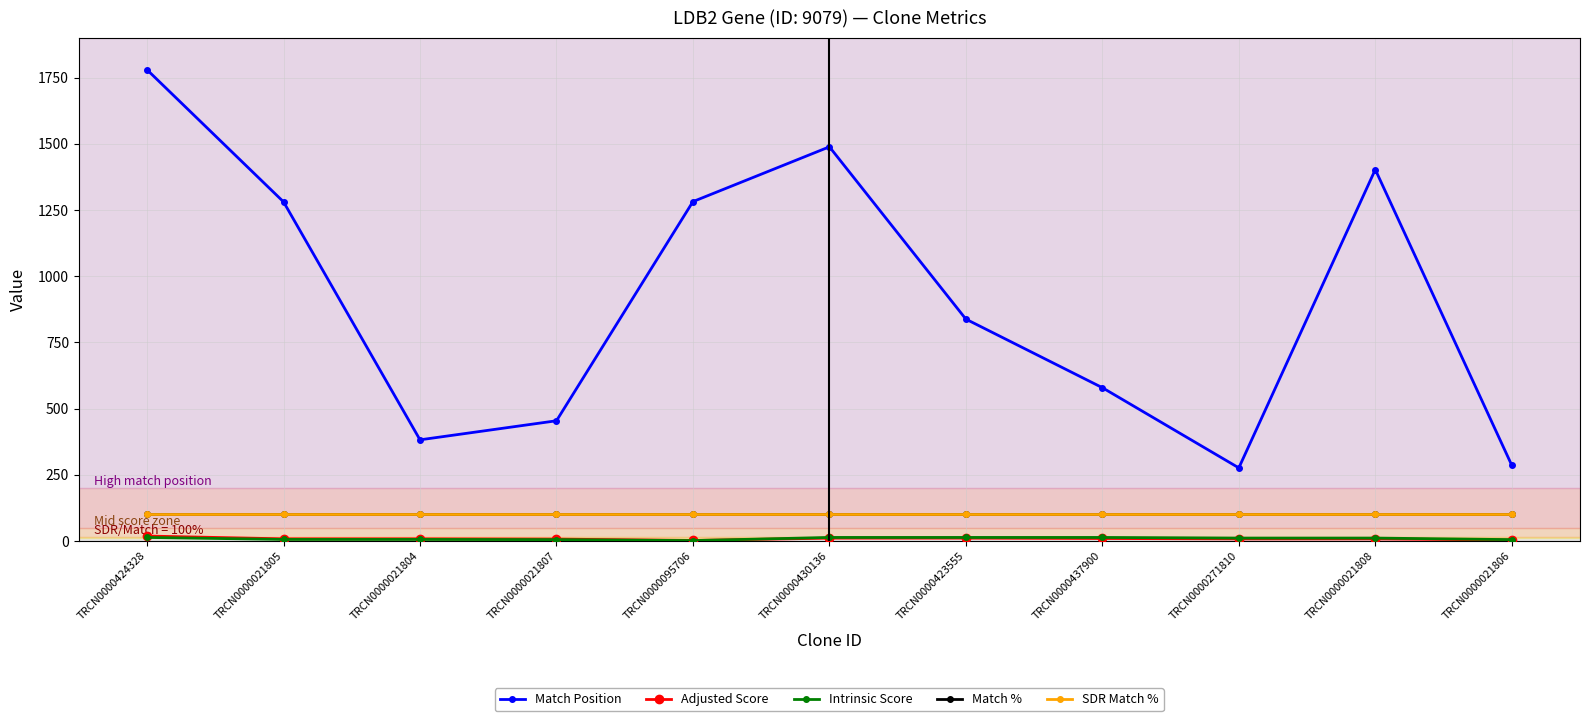

Is this an area chart (filled region under the line)?

No